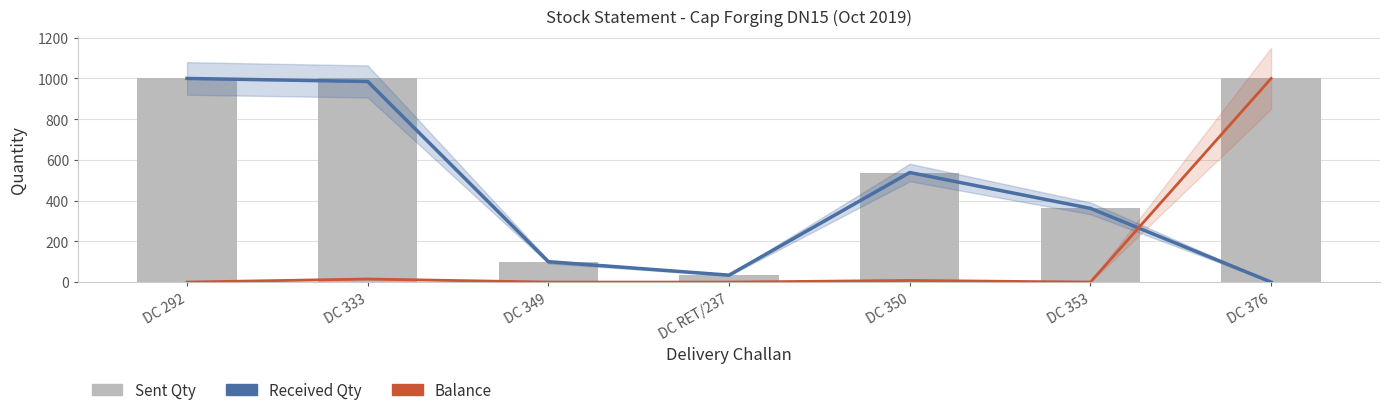

Rank the series by their average value, from lowest to highest.

Balance, Received Qty, Sent Qty